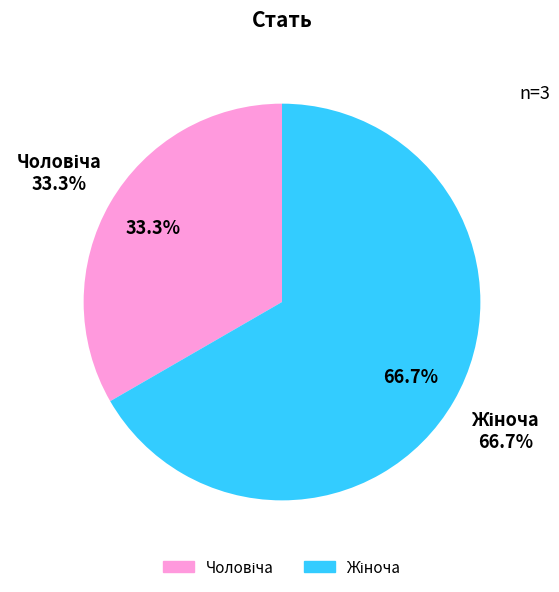

To the nearest percent, what is the average slice percentage?

50%